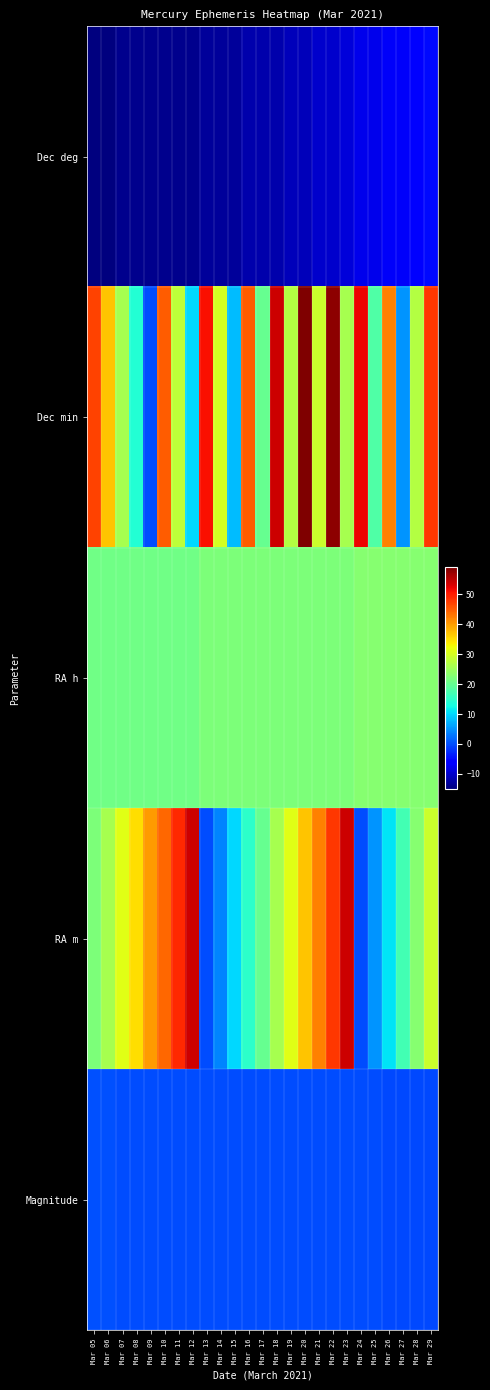

What is the difference between the highest and lowest values at Mar 06?

52.0